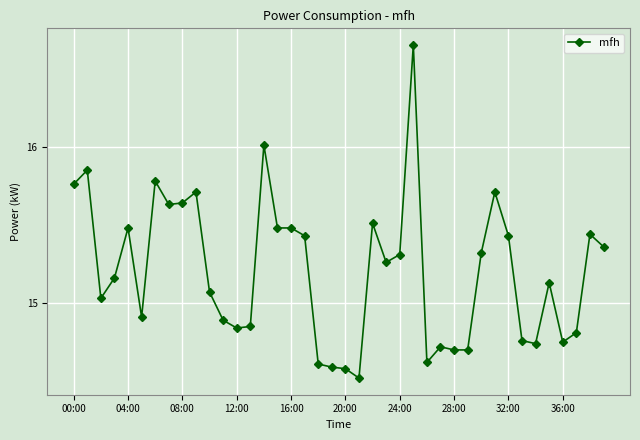

What is the value of the 22nd point from the left?

14.5